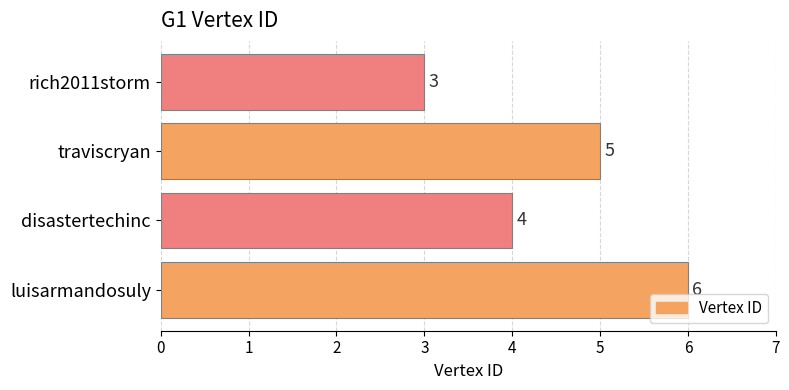

List the labels in order of value, smallest first.

rich2011storm, disastertechinc, traviscryan, luisarmandosuly